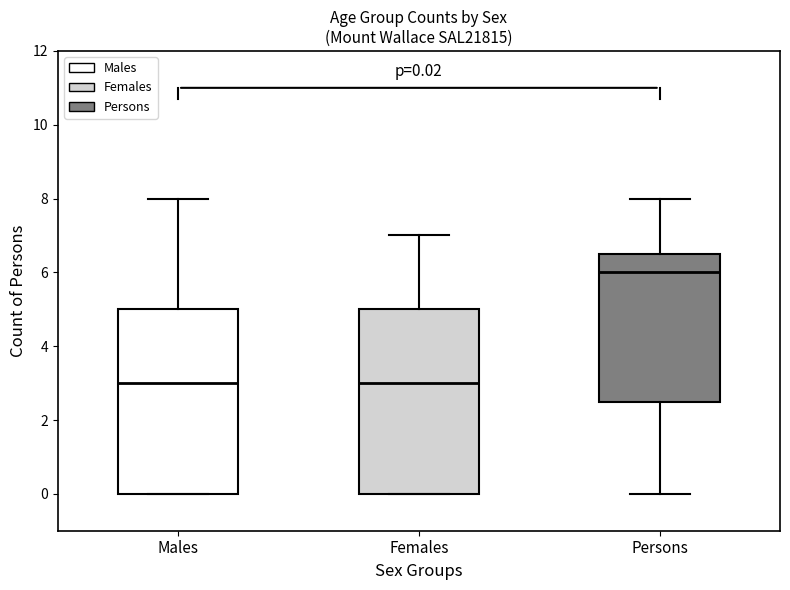

Which box's median line is the highest?

Persons